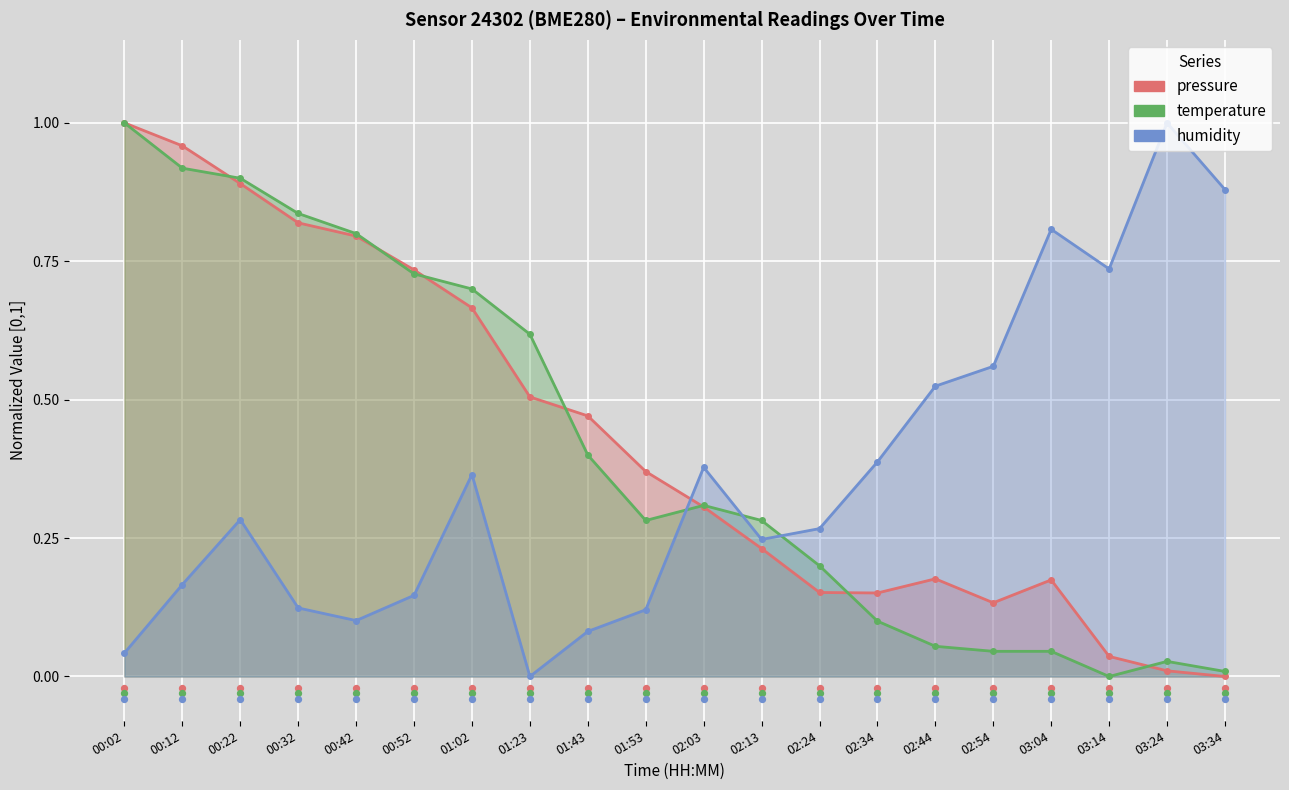

At how many categories does at least one series exceed 0?

20